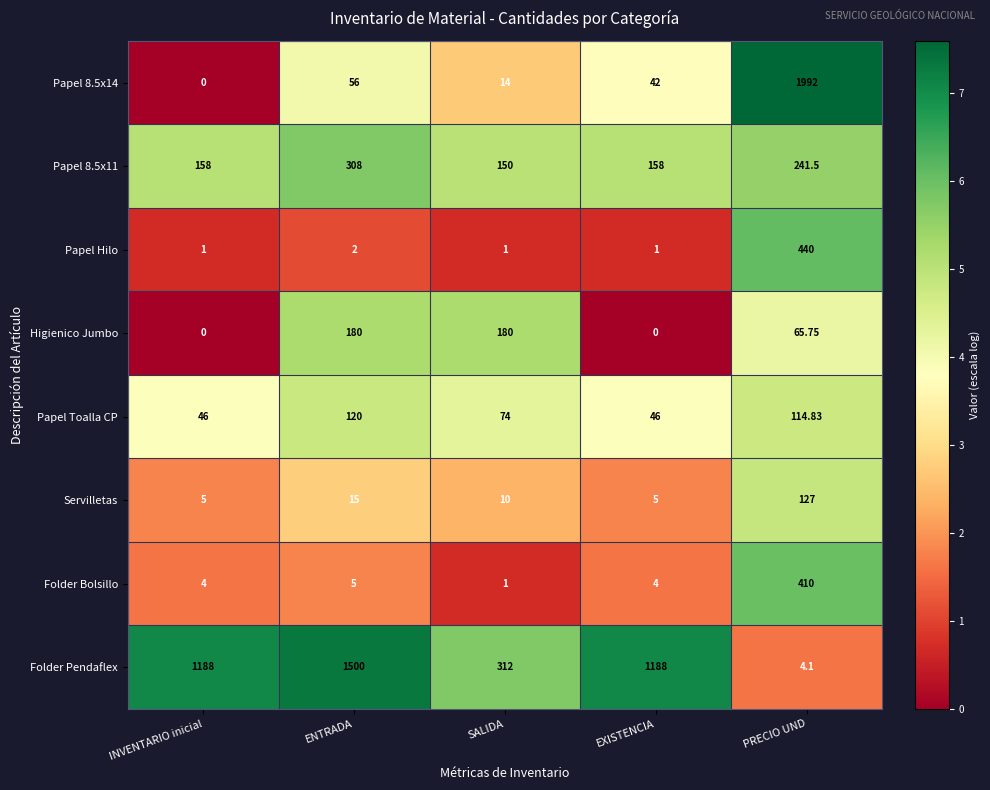

At which category is the sum across all series the highest?

PRECIO UND